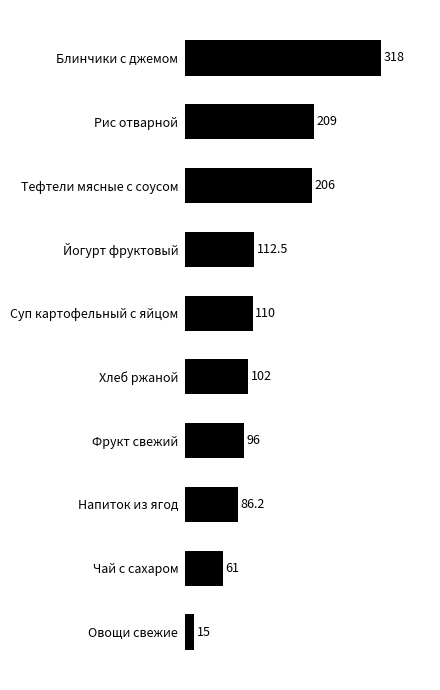

True or false: the data shows 110.0 at Суп картофельный с яйцом.

True